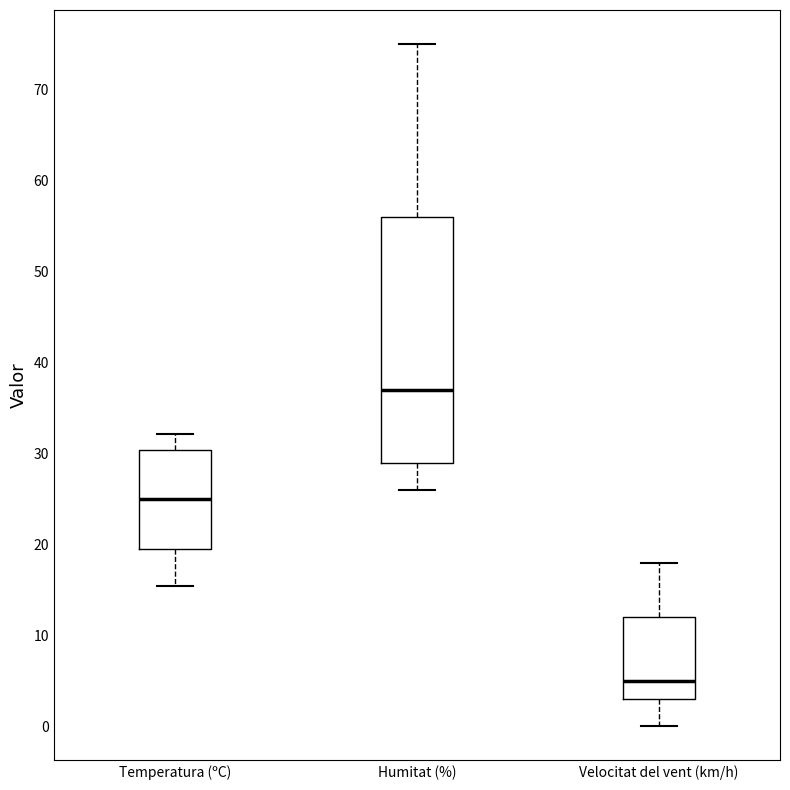

Where does the lower whisker of the box for Velocitat del vent (km/h) end on the y-axis? The values are not printed on the chart, so give them approximately, as read against the axis.

0